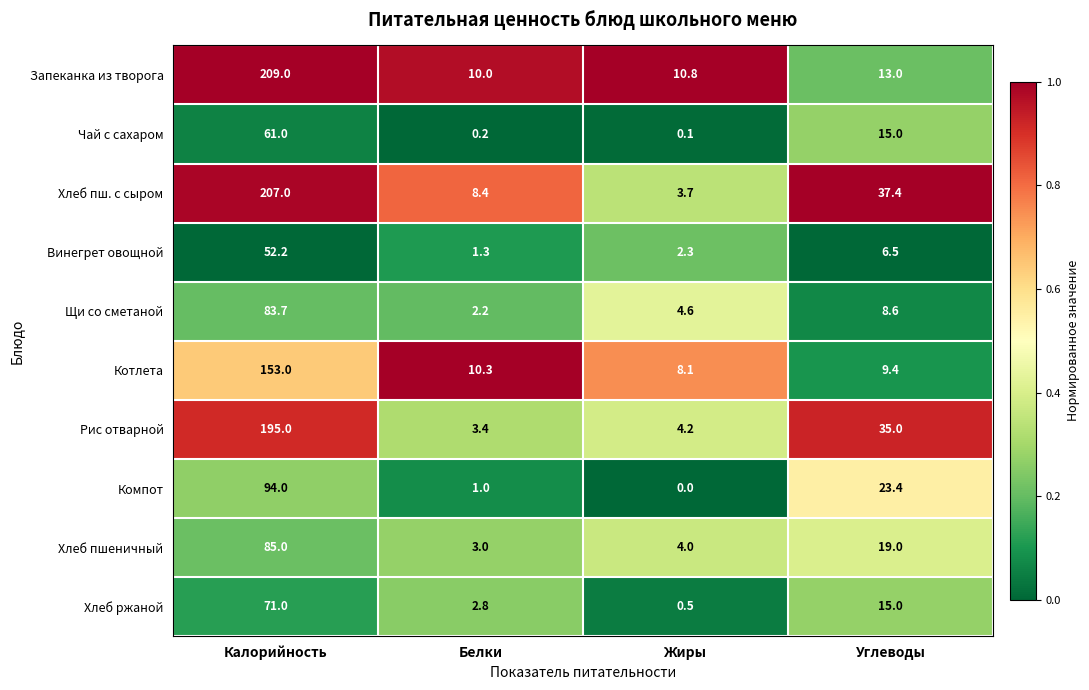

What is the total value across all series at Жиры?

38.3